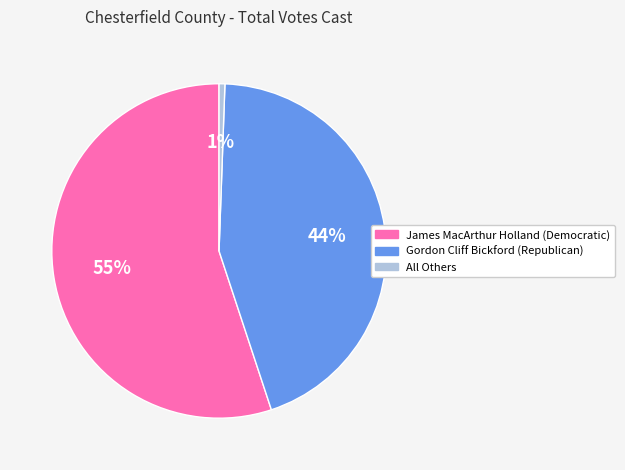

Which slice is the smallest?

All Others